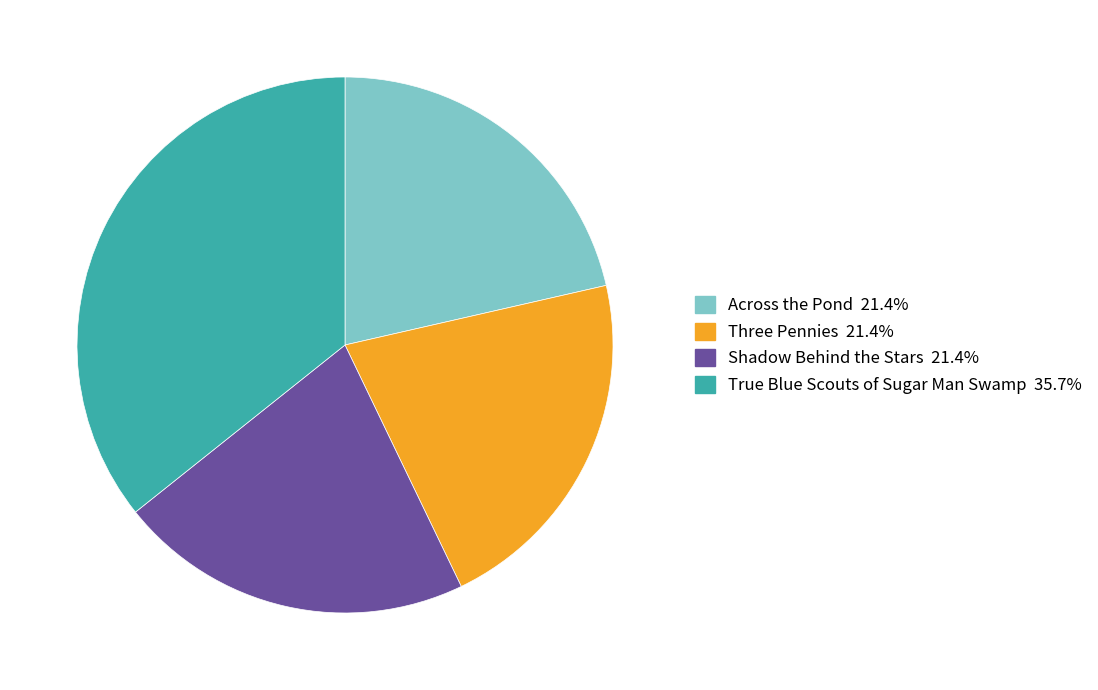

What is the ratio of the value at Shadow Behind the Stars 21.4% to the value at True Blue Scouts of Sugar Man Swamp 35.7%?

0.6